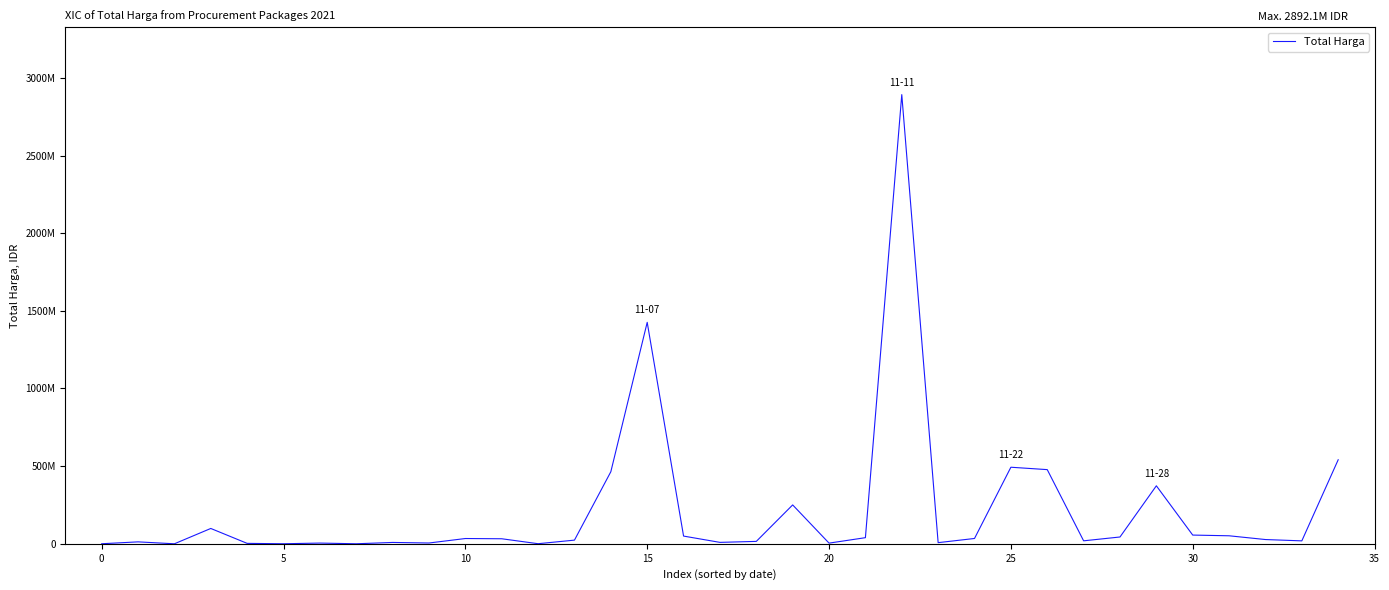

What is the maximum value shown in the chart?

2892122000